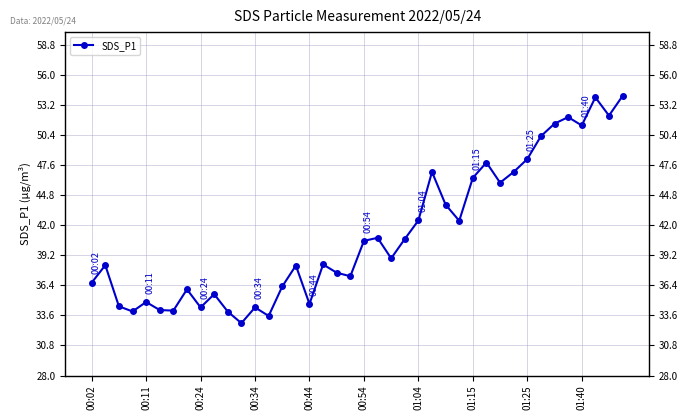

Reading right to left, what are all the values shown in this chart?

54.0	52.2	53.9	51.3	52.1	51.5	50.3	48.2	47.0	46.0	47.9	46.4	42.4	43.9	47.0	42.5	40.7	38.9	40.8	40.5	37.2	37.6	38.4	34.7	38.2	36.3	33.5	34.4	32.9	34.0	35.6	34.4	36.0	34.0	34.1	34.9	34.0	34.5	38.3	36.6